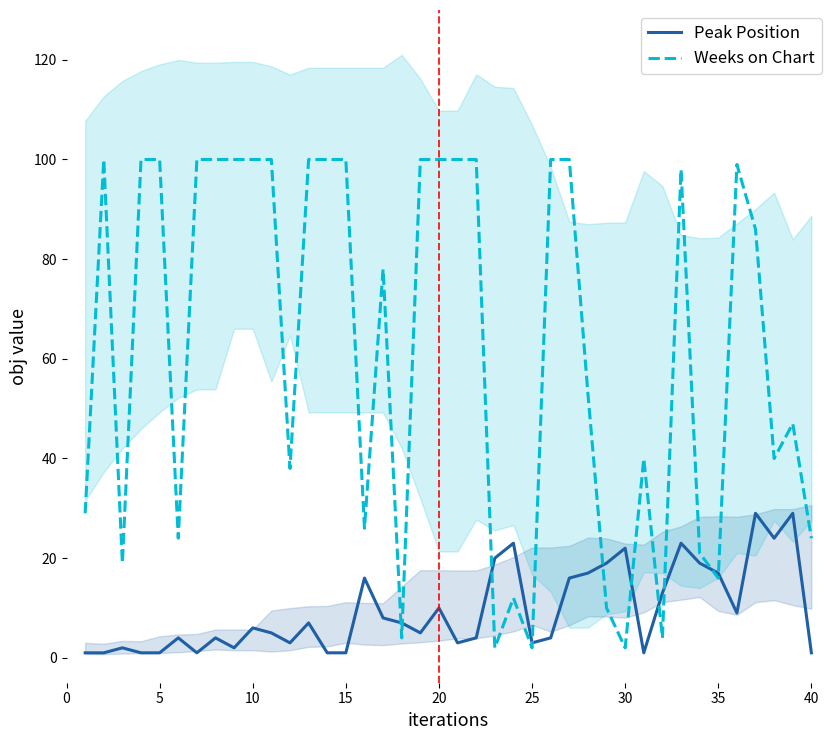

What is the average value of the Peak Position series?

10